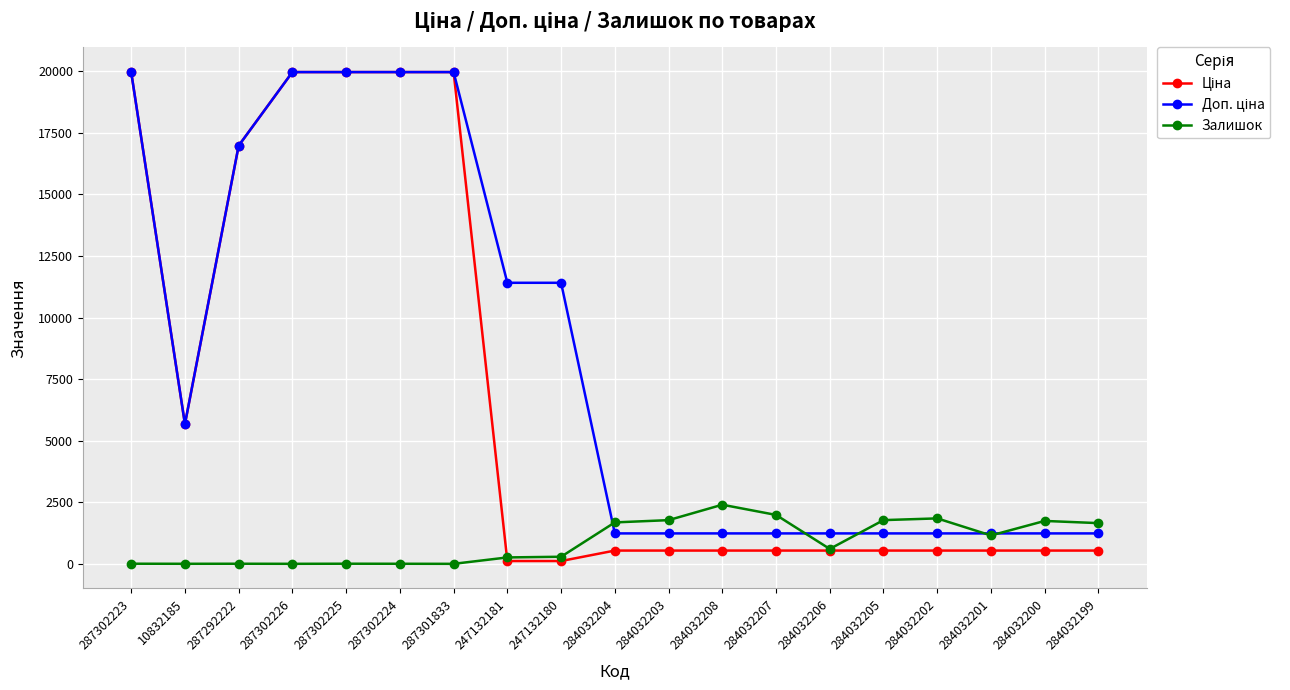

At how many categories does at least one series exceed 10376?

8